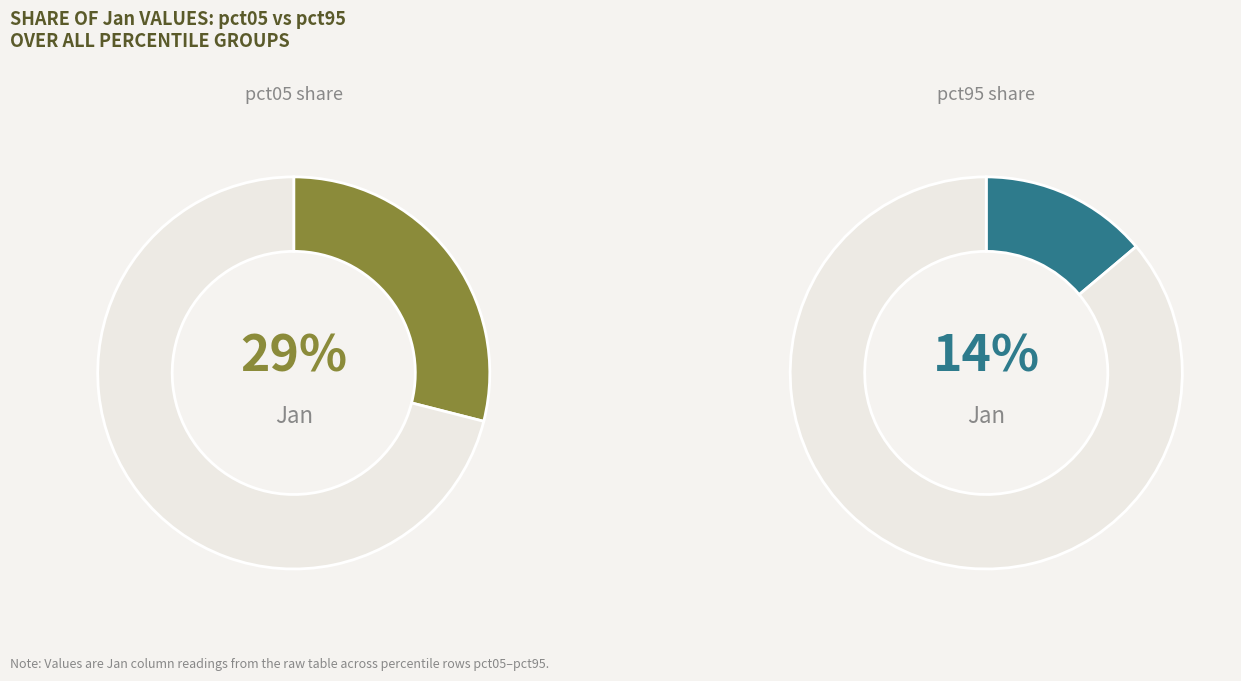

Is there any slice that represents more than half of the pie?

No